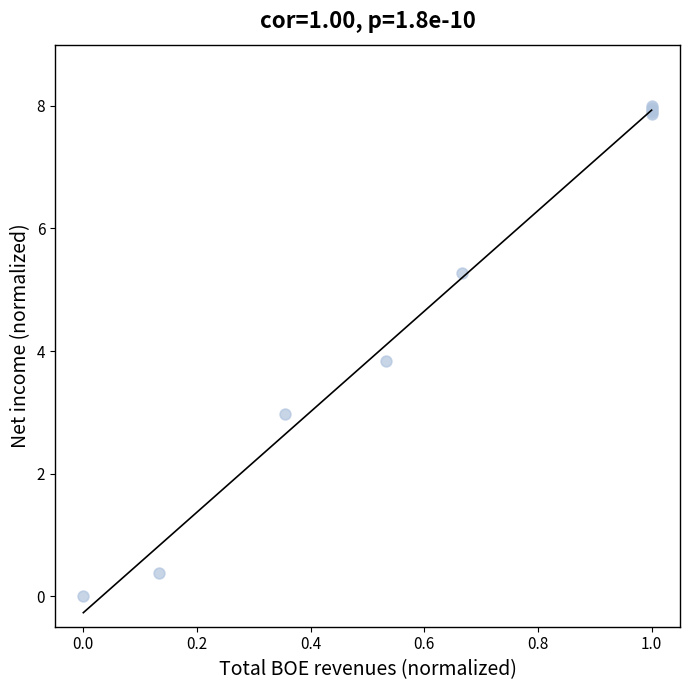

What Y value in the scatter plot is closest to 4?

3.8